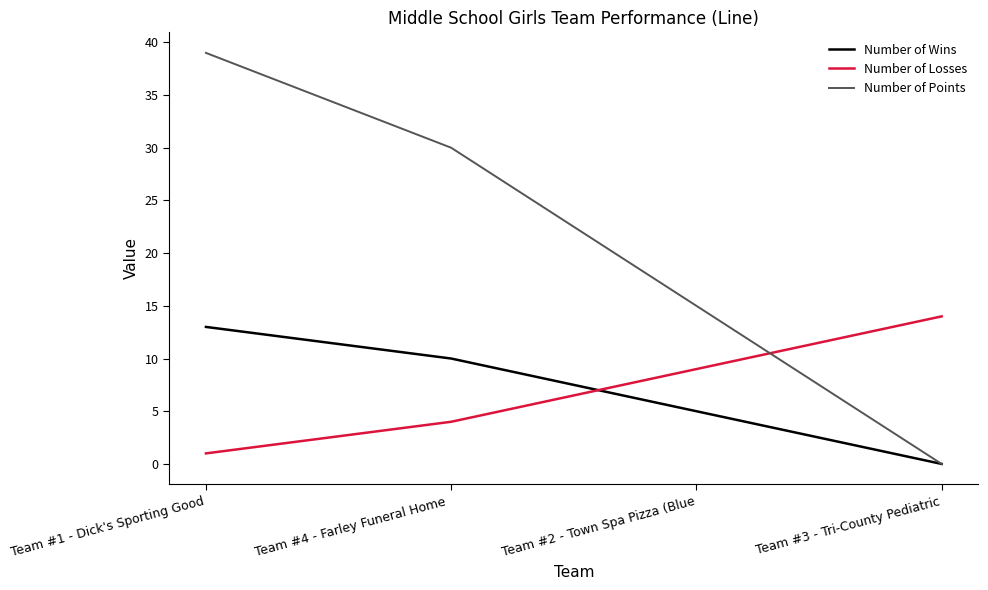

List the series in order of their peak value, lowest first.

Number of Wins, Number of Losses, Number of Points